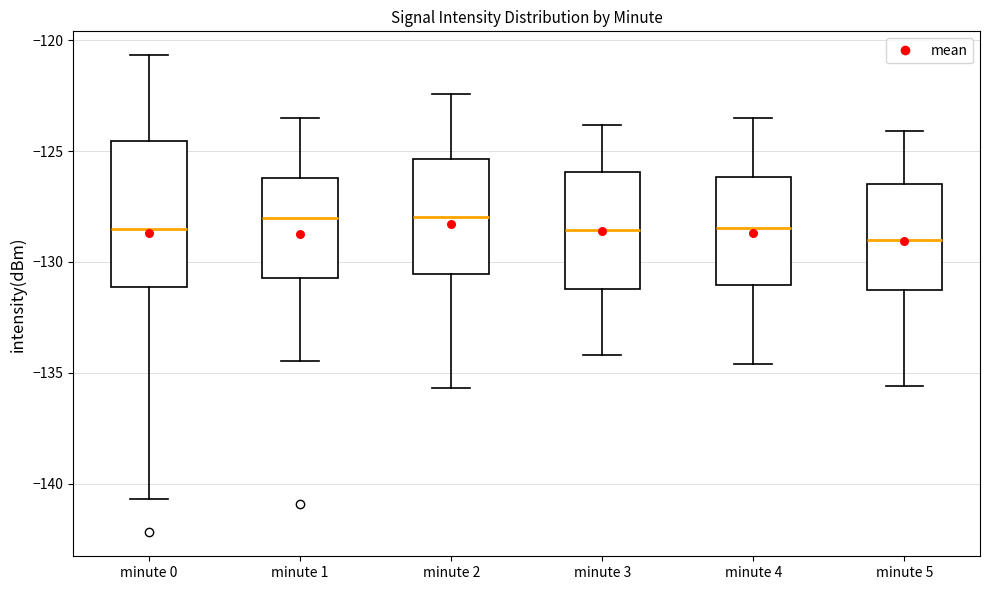

Reading left to right, transcribe this box plot: for each box, give where its median line is, the range the box spans, and where its two whiskers end, as read against the y-axis. The values are not printed on the chart, so give them approximately, as read against the axis.

minute 0: median -128.5, box -131.0 to -124.5, whiskers -140.5 to -120.5
minute 1: median -128.0, box -130.5 to -126.0, whiskers -134.5 to -123.5
minute 2: median -128.0, box -130.5 to -125.5, whiskers -135.5 to -122.5
minute 3: median -128.5, box -131.0 to -126.0, whiskers -134.0 to -124.0
minute 4: median -128.5, box -131.0 to -126.0, whiskers -134.5 to -123.5
minute 5: median -129.0, box -131.0 to -126.5, whiskers -135.5 to -124.0